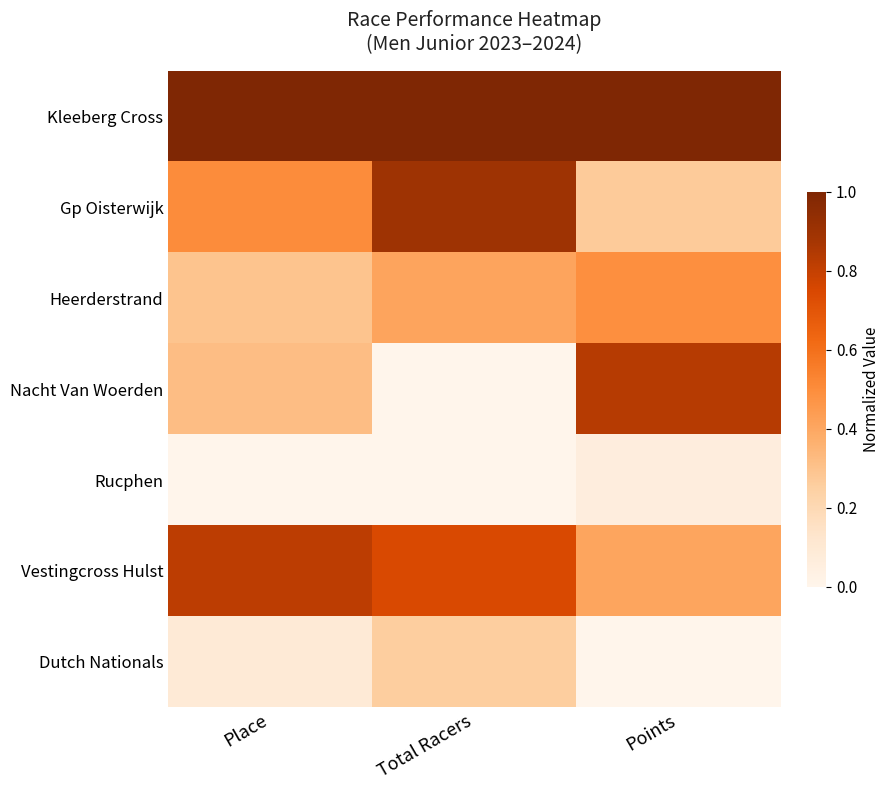

Reading left to right, what are all the values shown in this chart?

Kleeberg Cross: Place=1.0	Total Racers=1.0	Points=1.0
Gp Oisterwijk: Place=0.5	Total Racers=0.9	Points=0.3
Heerderstrand: Place=0.3	Total Racers=0.4	Points=0.5
Nacht Van Woerden: Place=0.3	Total Racers=0.0	Points=0.8
Rucphen: Place=0.0	Total Racers=0.0	Points=0.1
Vestingcross Hulst: Place=0.8	Total Racers=0.7	Points=0.4
Dutch Nationals: Place=0.1	Total Racers=0.3	Points=0.0